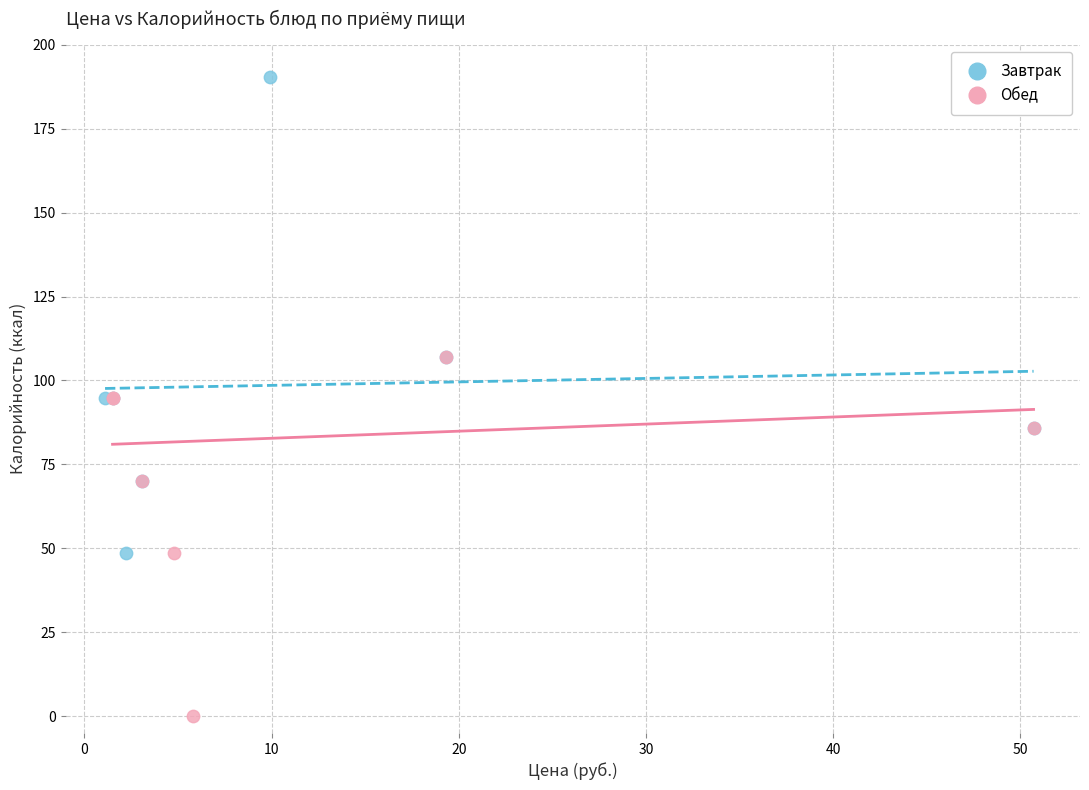

Which series reaches the maximum Y coordinate?

Завтрак